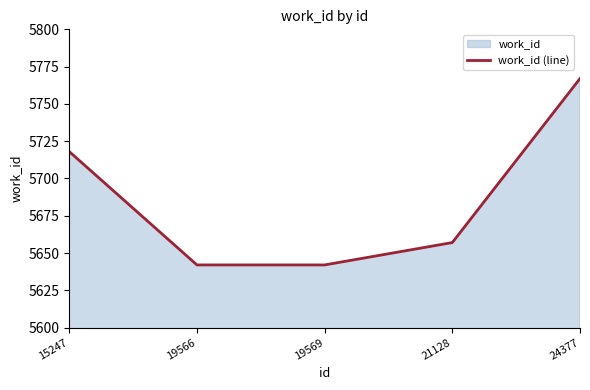

Reading left to right, transcribe all the data shown in this chart.

5718	5642	5642	5657	5767